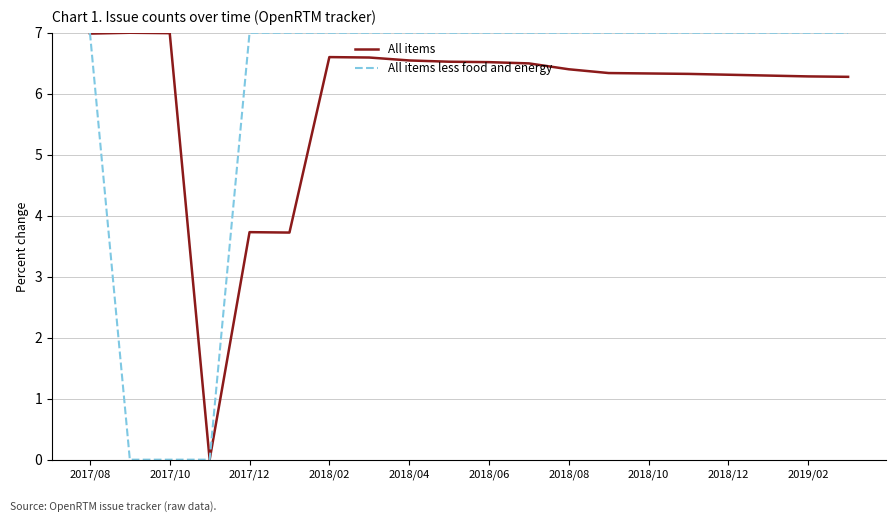

What is the maximum value shown in the chart?

7.0